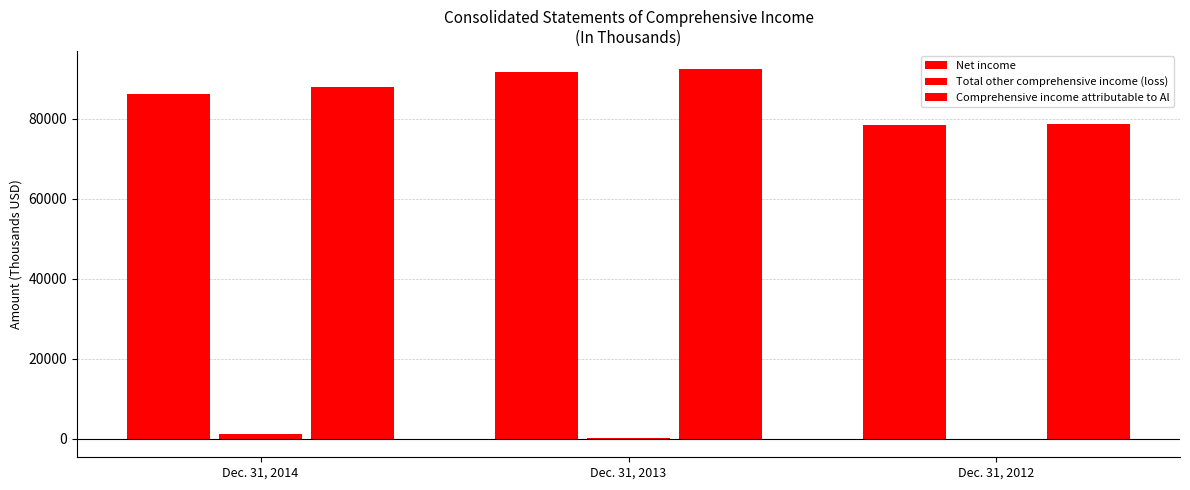

How many categories are shown in the chart?

3